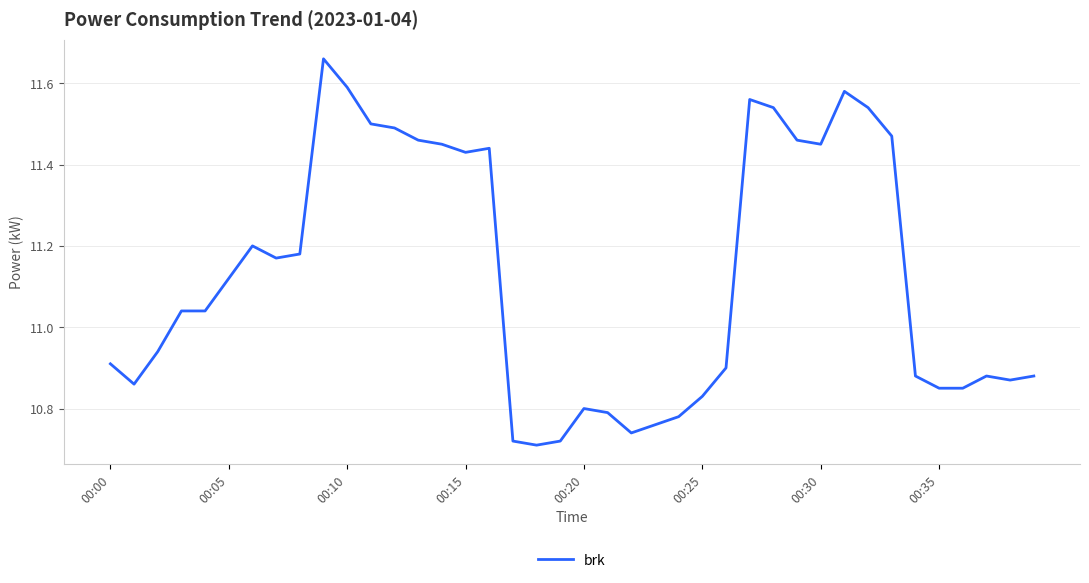

How many lines are shown in the chart?

1